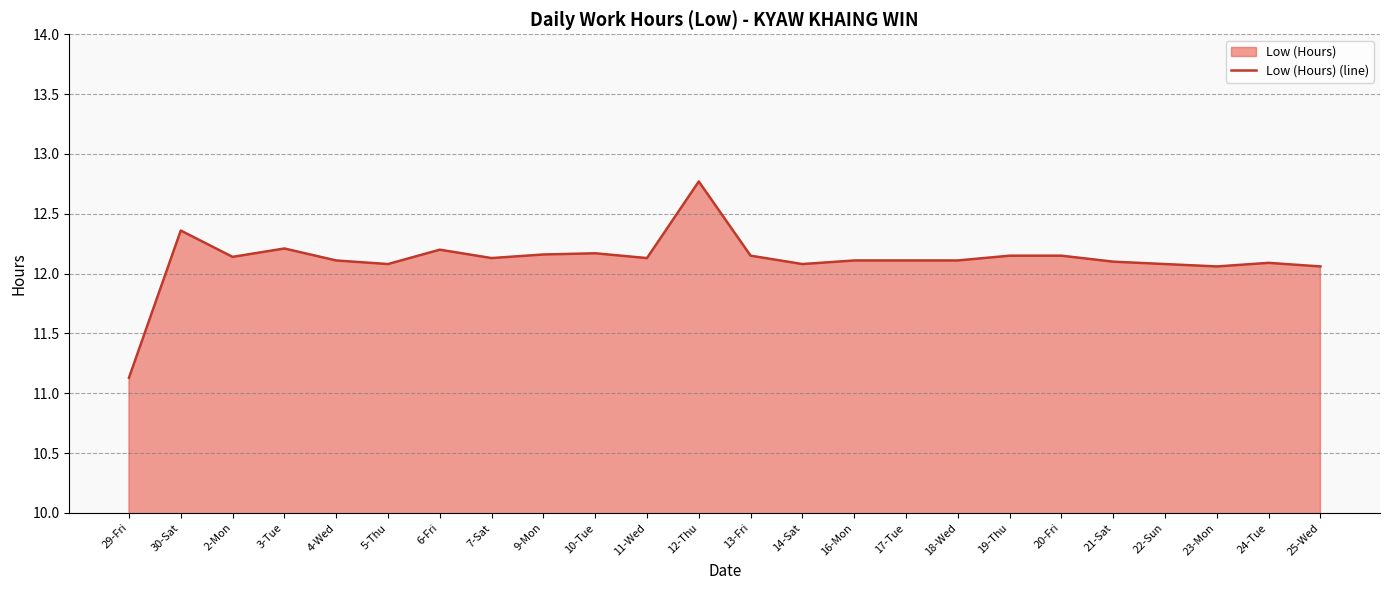

Does the chart display data point markers on the line(s)?

No